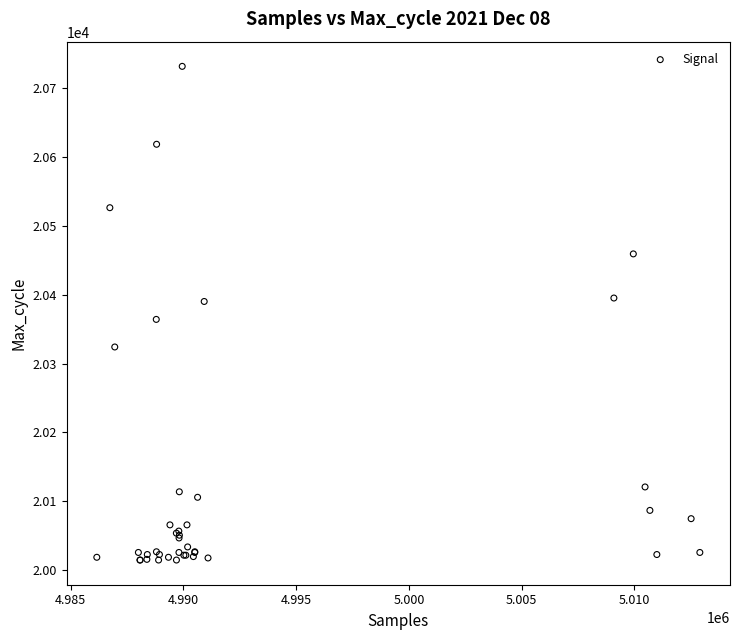

What Y value in the scatter plot is closest to 20373?

20364